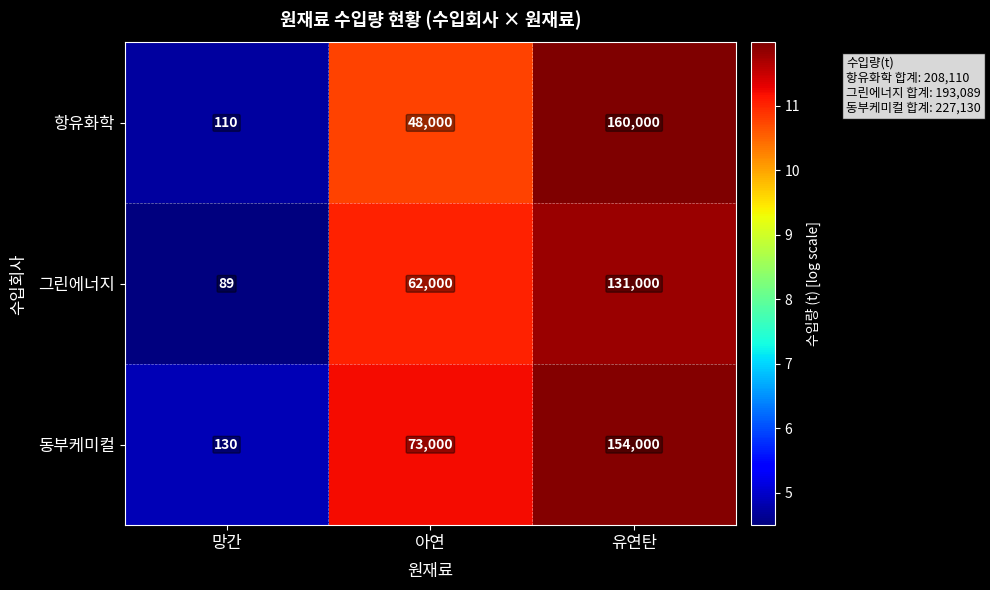

What is the difference between the maximum and second lowest values in the 항유화학 series?

112000